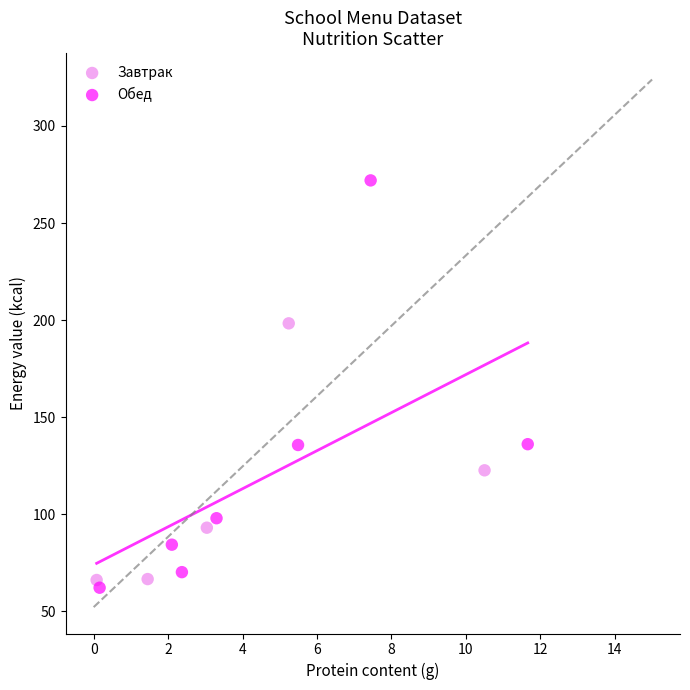

Which series has the largest Y range (max minus min)?

Обед